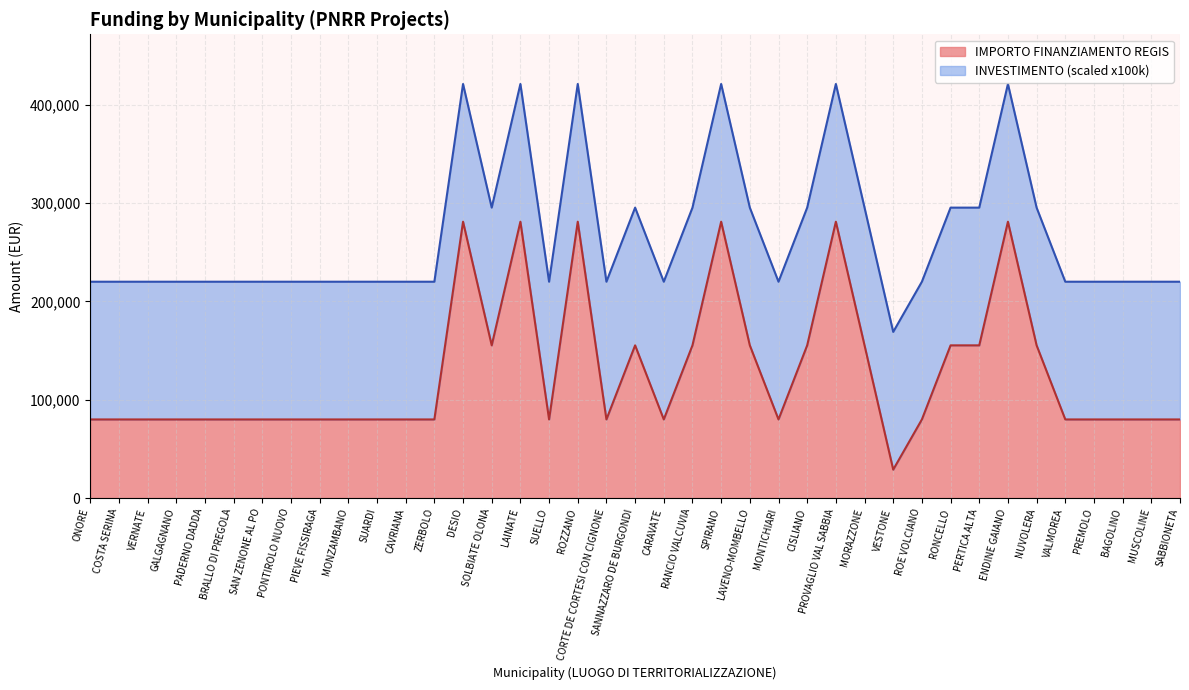

Which label corresponds to the smallest value in the chart?

VESTONE